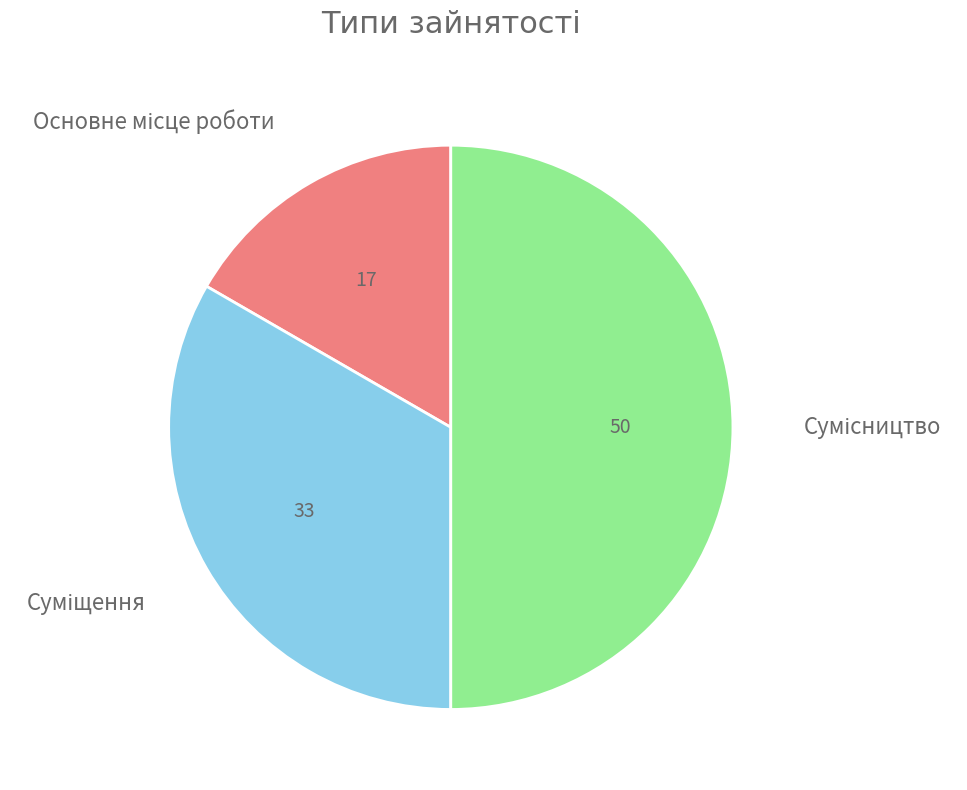

What is the change in value from Основне місце роботи to Суміщення?

+1